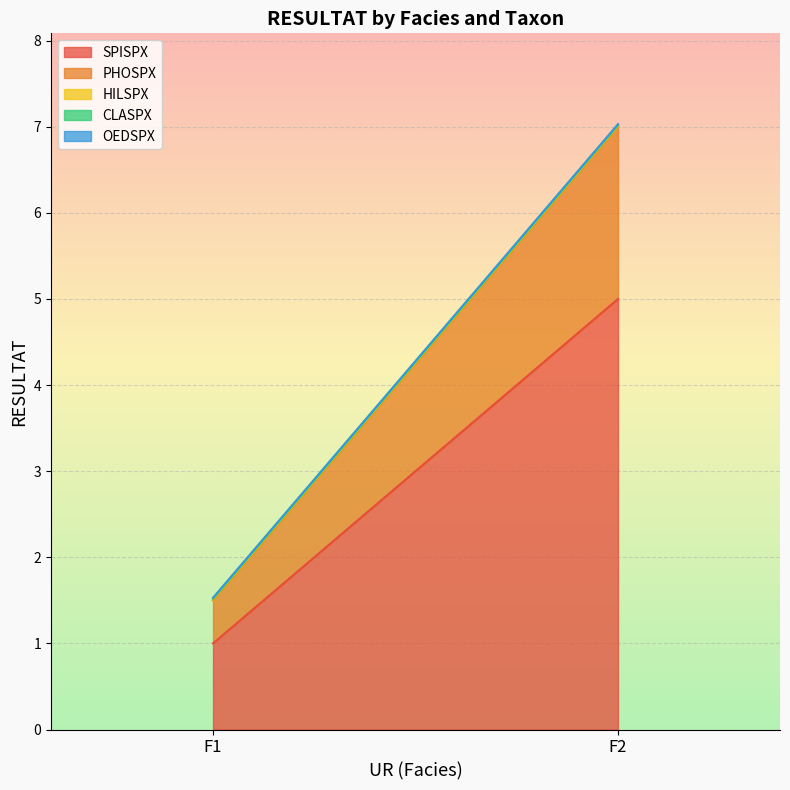

What is the difference between the maximum and minimum values in the PHOSPX series?

1.5